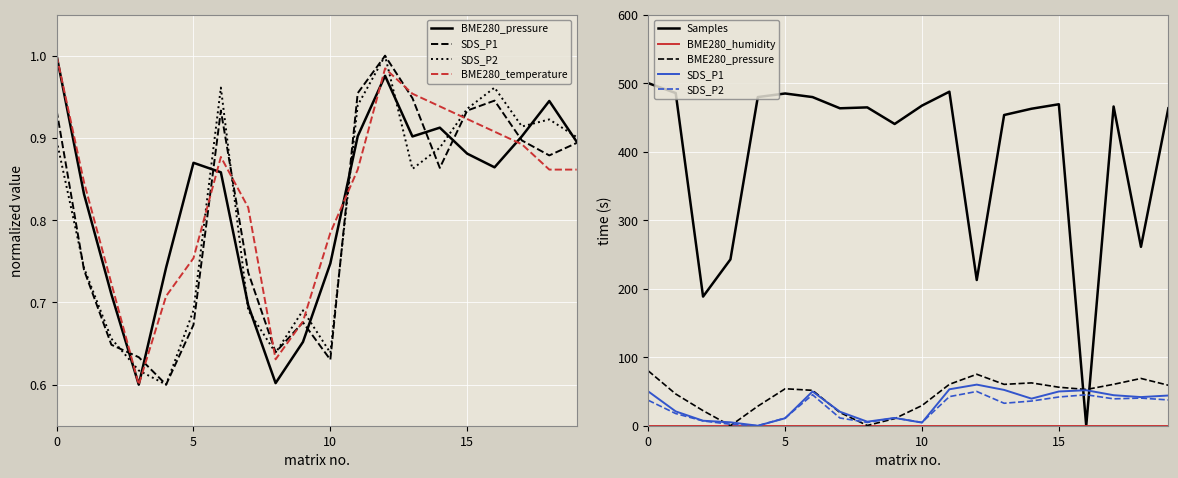

How many values in the SDS_P2 series are below 36?

10